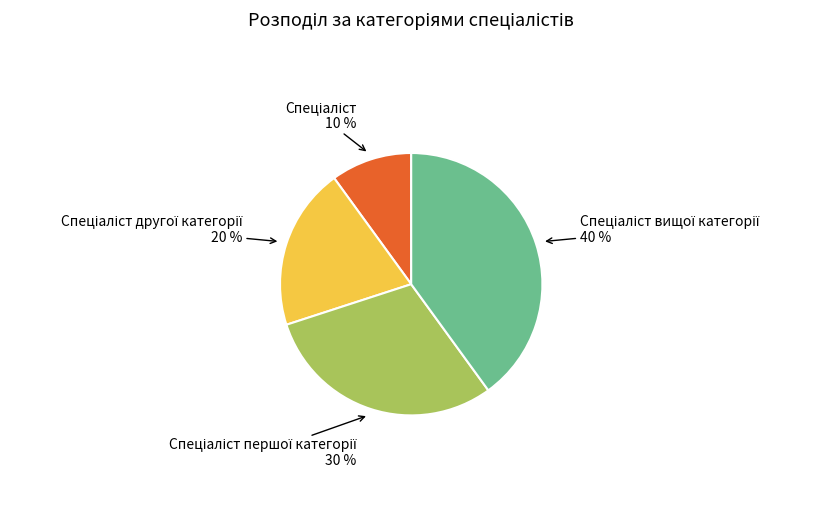

Does any single category account for the majority?

No